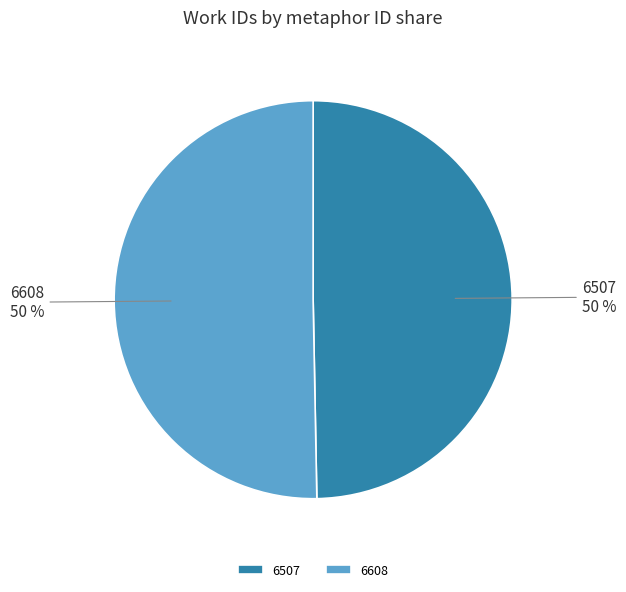

Combined, do 6507 and 6608 account for over 50%?

Yes